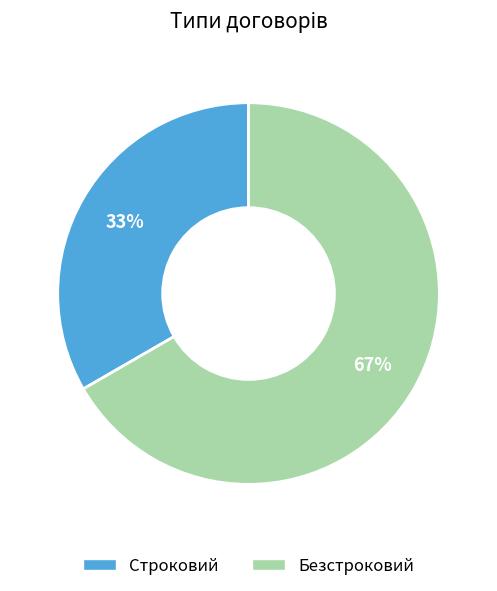

How many segments does this pie chart have?

2